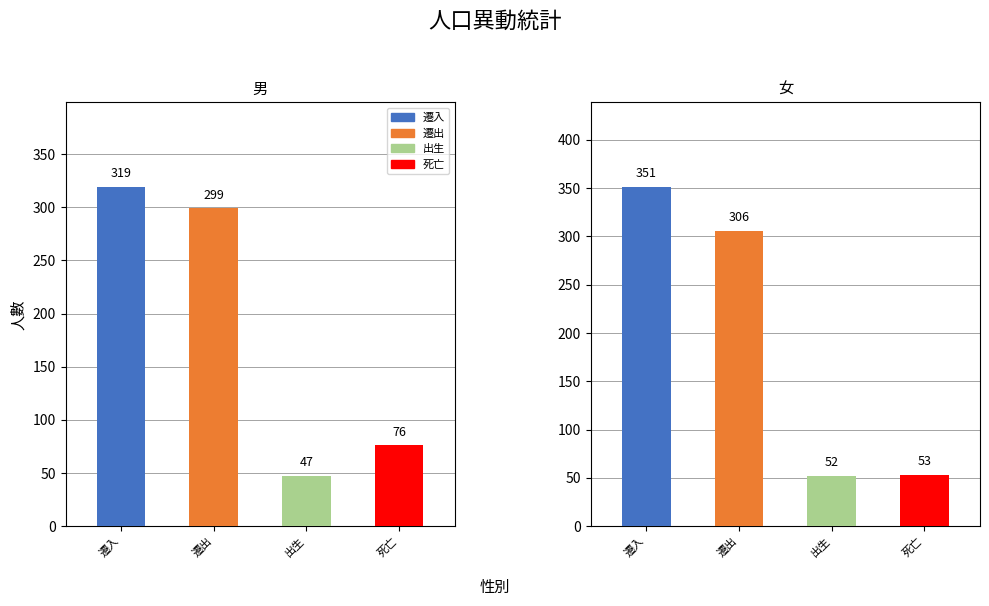

How many values in the 死亡 series are below 76?

1